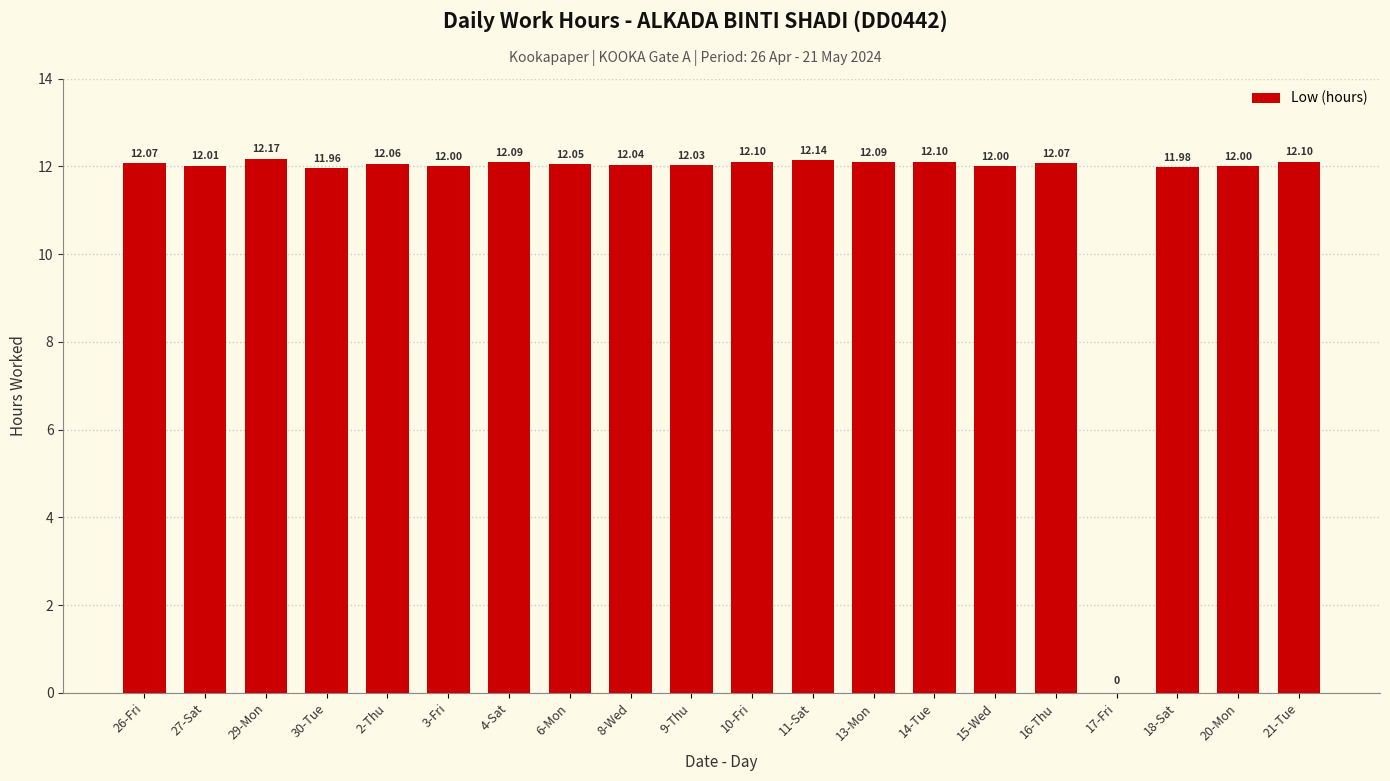

Approximately how many times larger is the value at 16-Thu compared to 10-Fri?

1.0